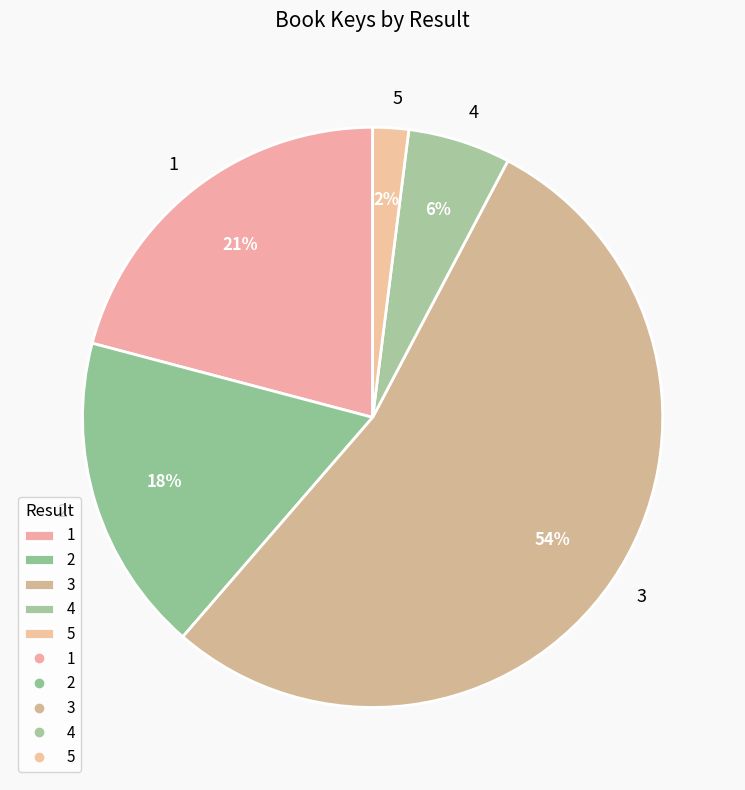

To the nearest percent, what percentage of the pie is 4?

6%